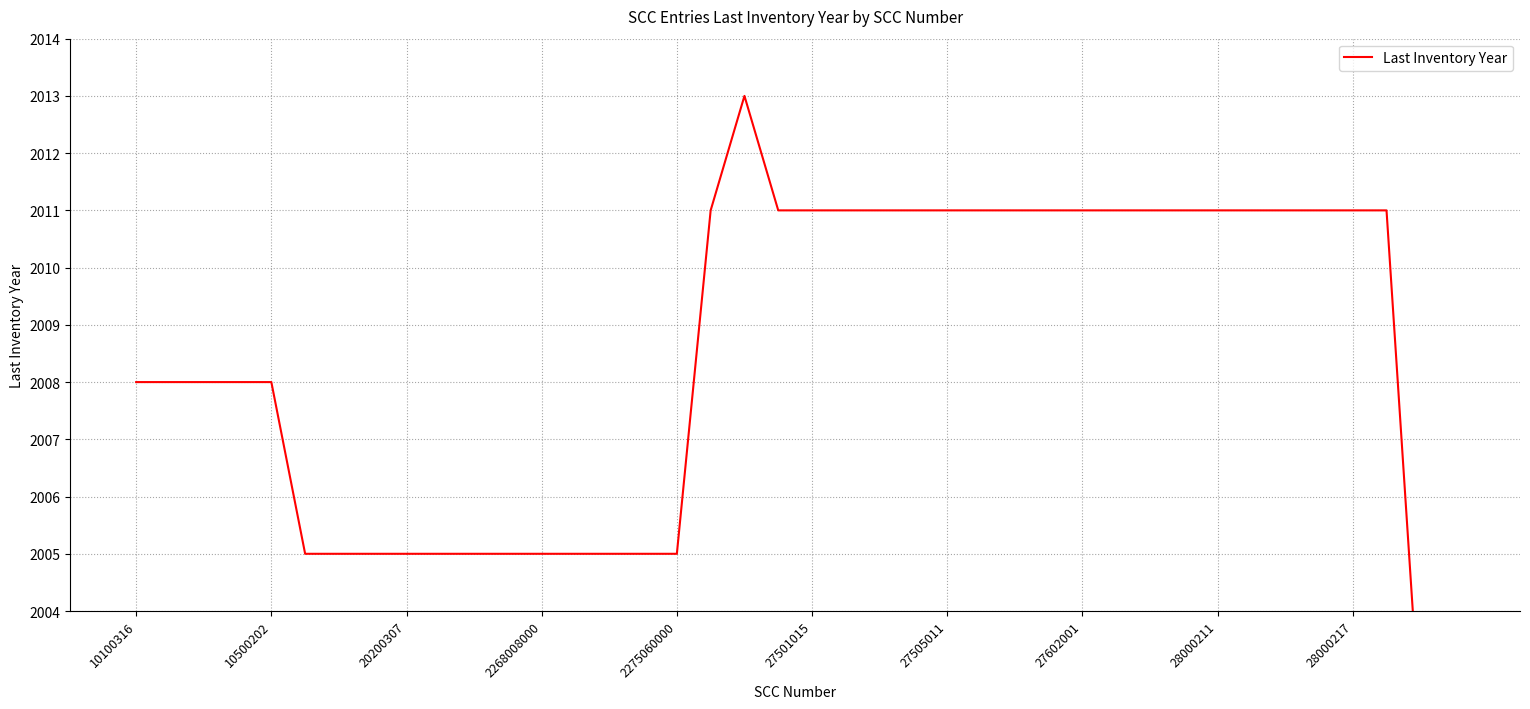

The chart shows a value of 2008 at 10100316. True or false?

True